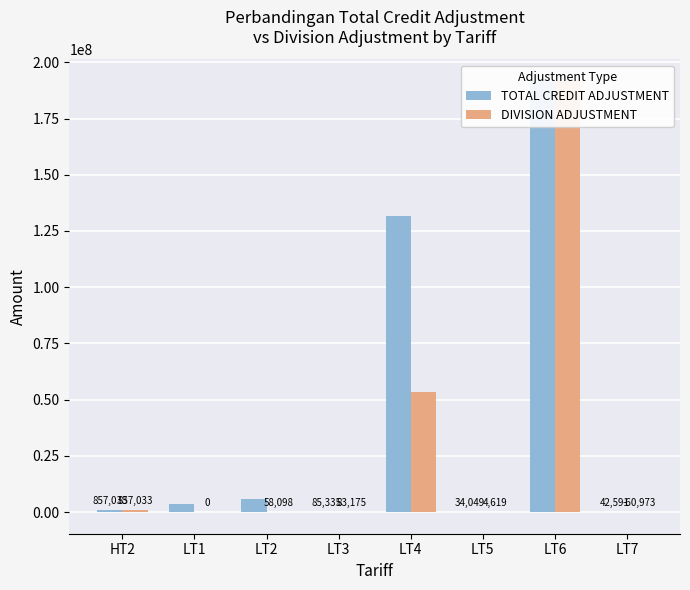

Reading left to right, extract all data points from this chart.

TOTAL CREDIT ADJUSTMENT: 857033.0	3430964.1	5675103.0	85334.8	131474182.1	34049.0	191785828.6	42591.0
DIVISION ADJUSTMENT: 857033.0	0.0	58098.0	83174.8	53328238.1	4619.0	191785828.6	-60973.0